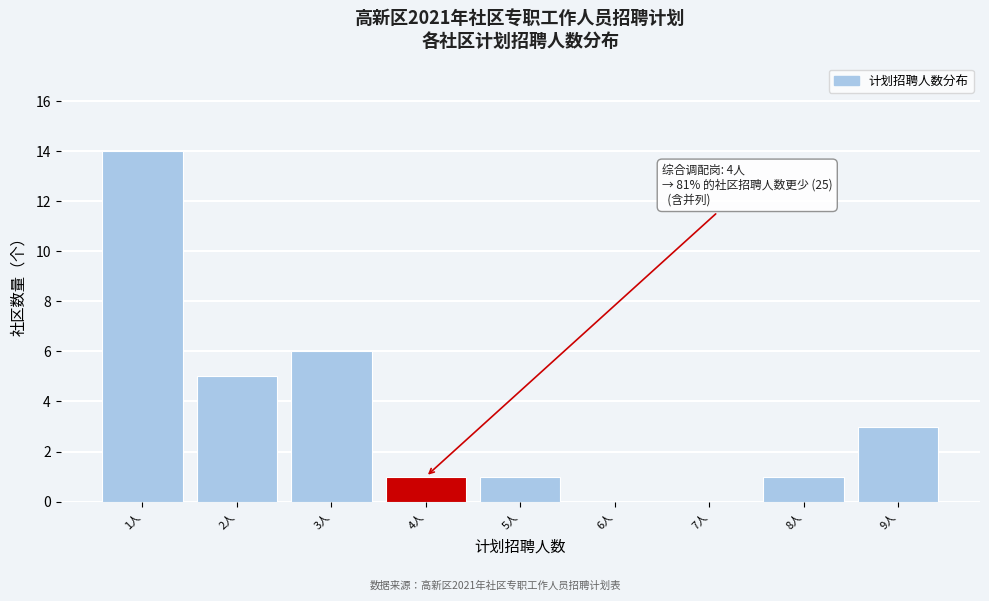

Over which range of the x-axis is the bar tallest?

0.5 to 1.5